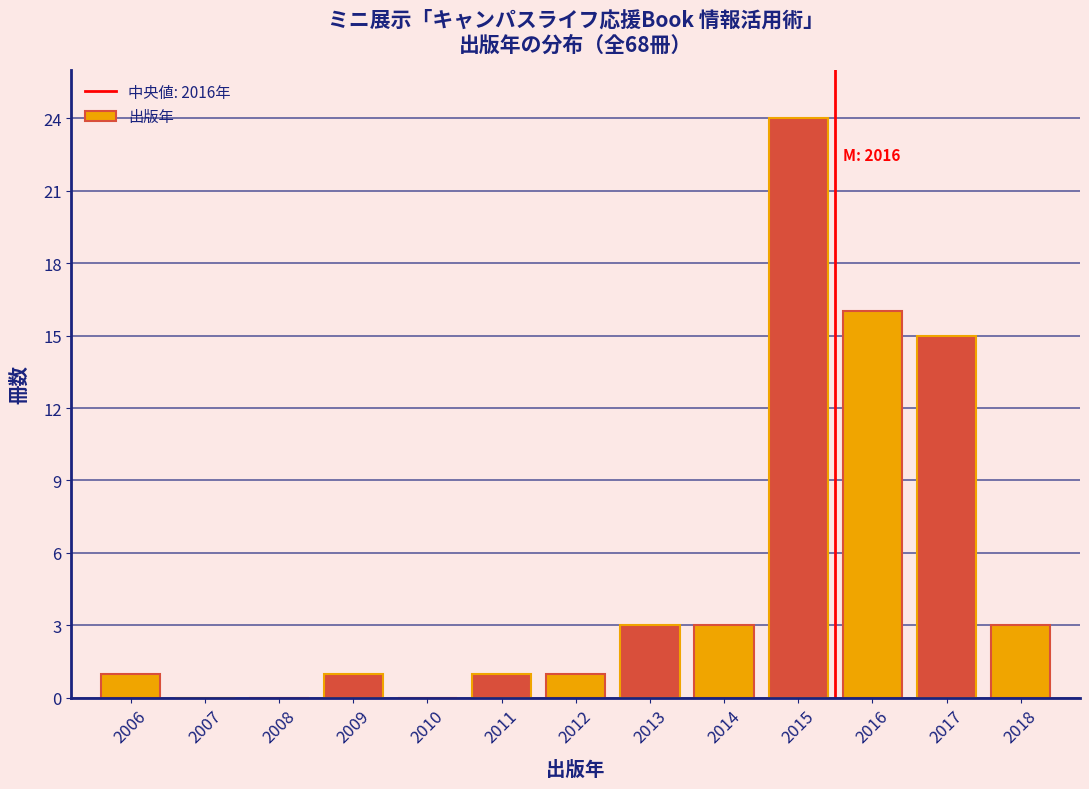

Reading left to right, list all the values displayed in this chart.

2006=1	2007=0	2008=0	2009=1	2010=0	2011=1	2012=1	2013=3	2014=3	2015=24	2016=16	2017=15	2018=3